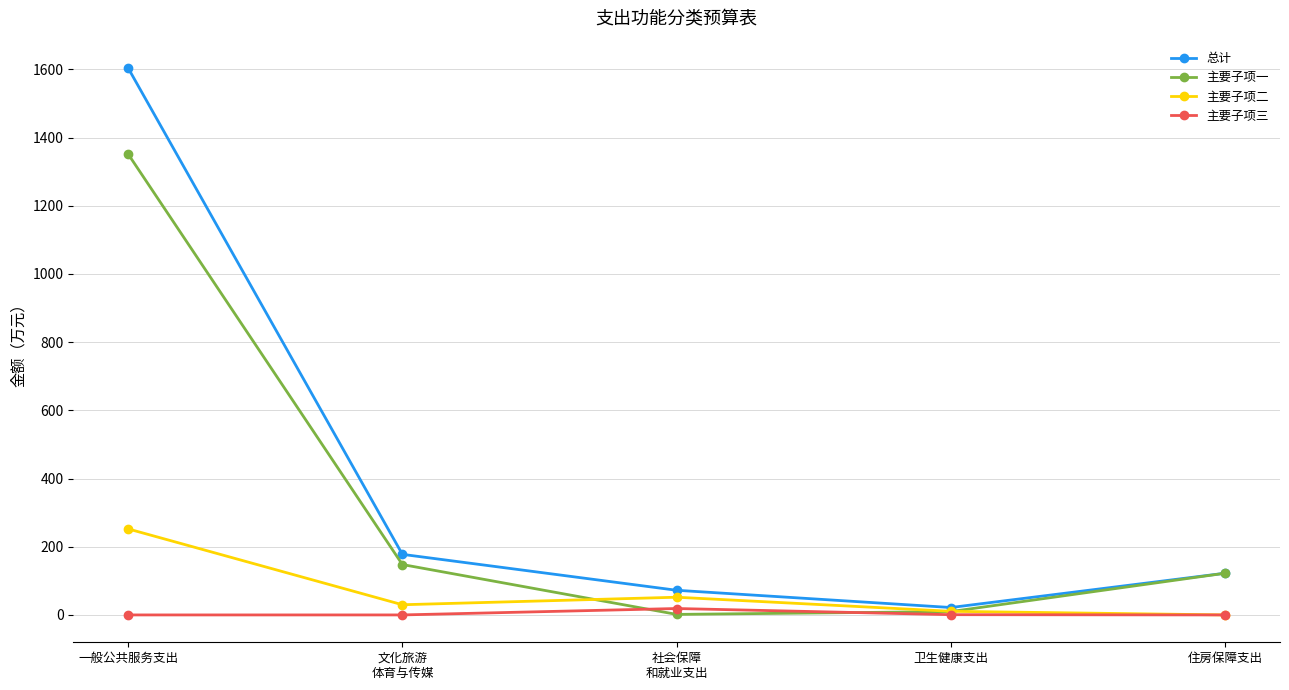

Where is the first local maximum for 主要子项二?

社会保障
和就业支出